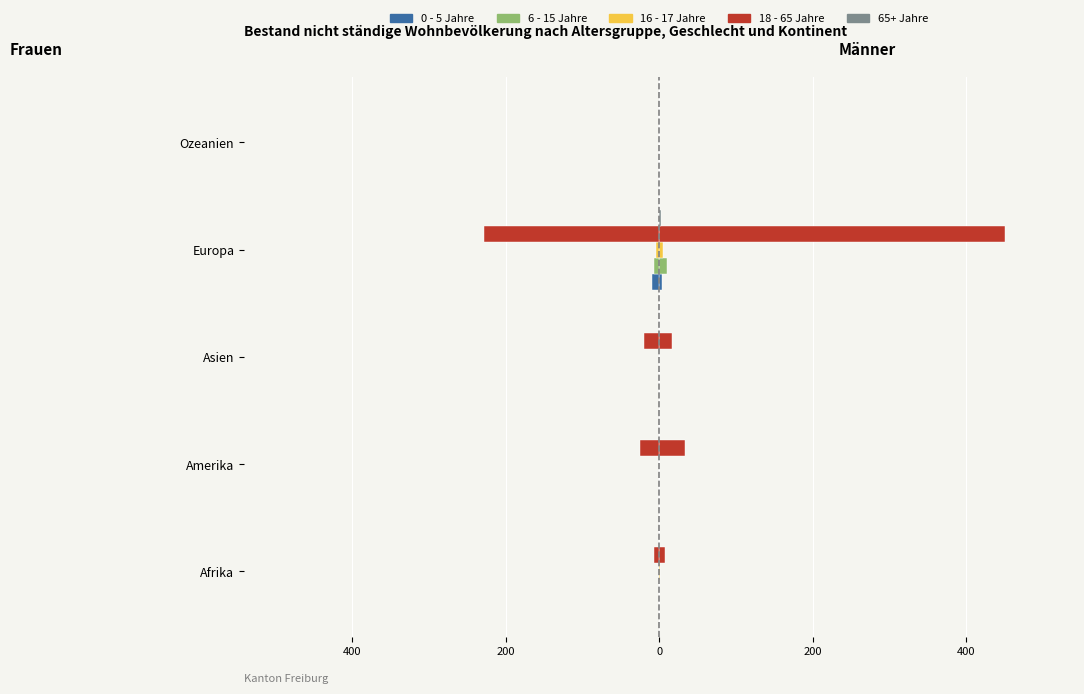

The chart shows a value of 4 at Europa. True or false?

True